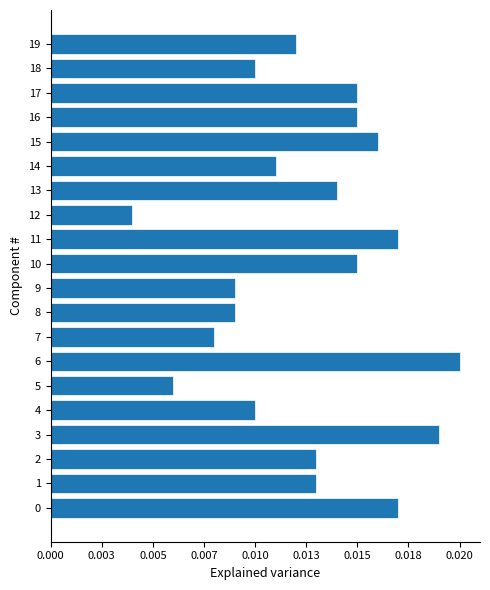

Does the chart contain any negative values?

No